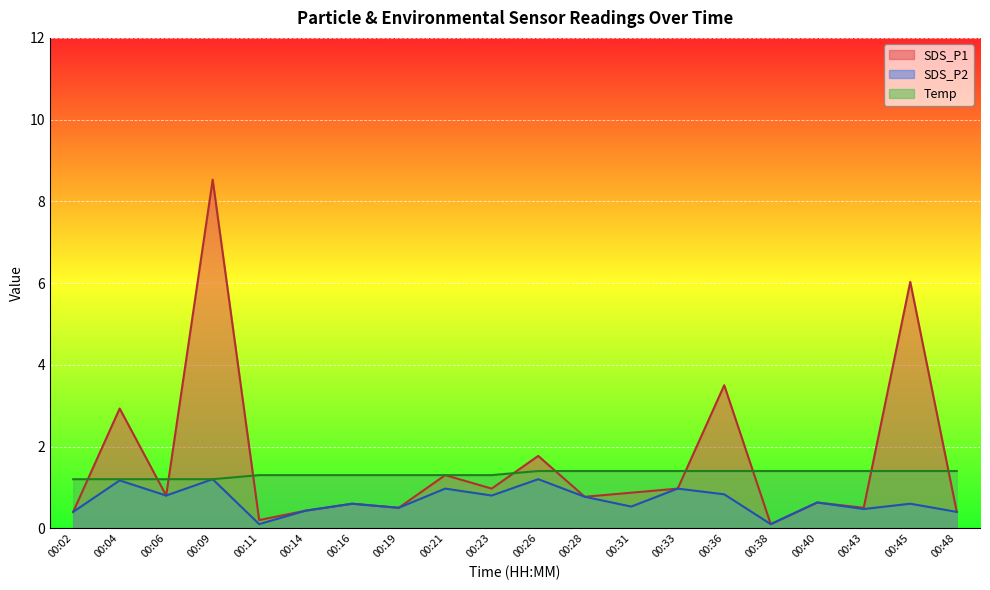

Is it true that SDS_P1 equals 0.1 at 00:38?

False